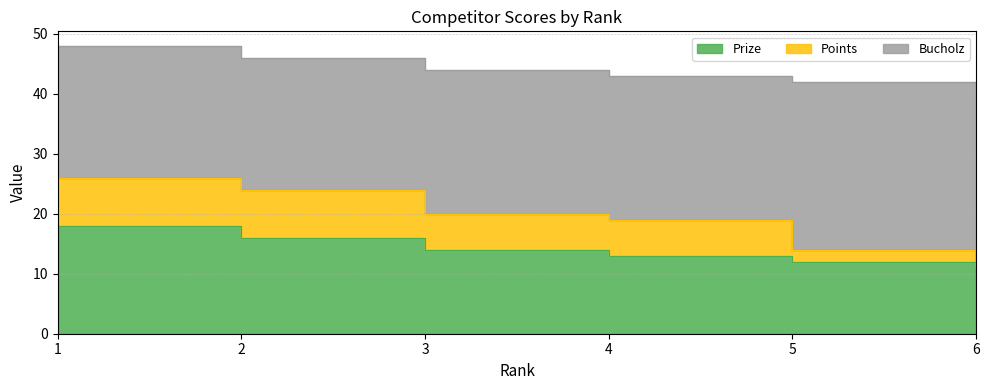

Reading left to right, extract all data points from this chart.

Prize: 1=18	2=16	3=14	4=13	5=12	6=11
Points: 1=8	2=8	3=6	4=6	5=2	6=0
Bucholz: 1=22	2=22	3=24	4=24	5=28	6=30